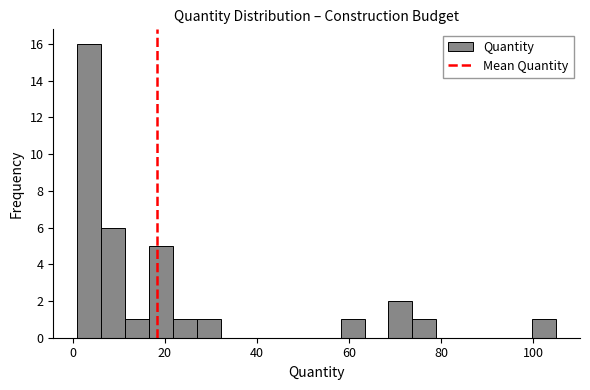

Read against the x-axis, roughly where is the centre of the tallest bar?

4